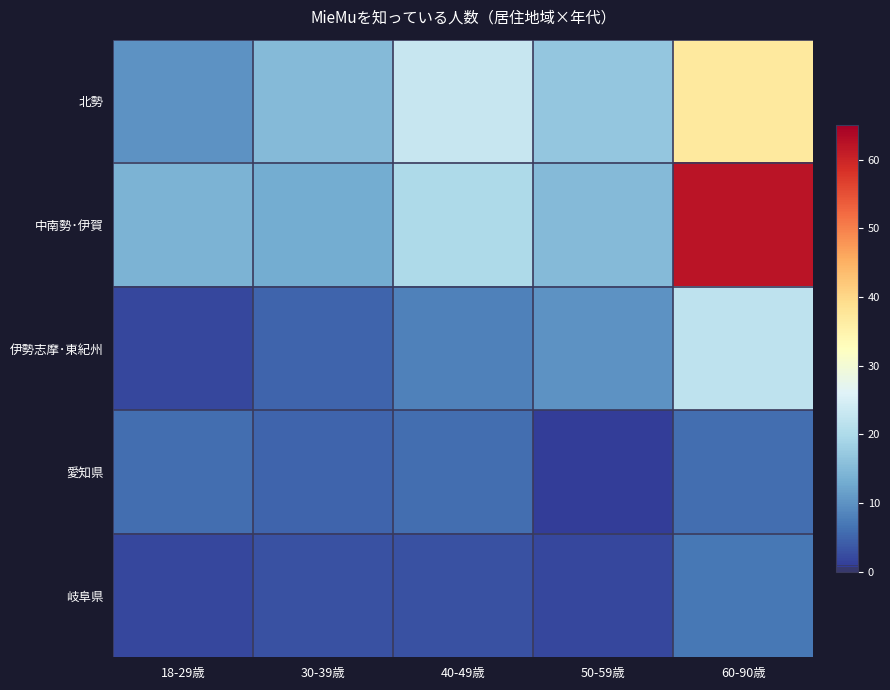

Reading left to right, list all the values displayed in this chart.

北勢: 18-29歳=10	30-39歳=15	40-49歳=23	50-59歳=17	60-90歳=37
中南勢･伊賀: 18-29歳=14	30-39歳=13	40-49歳=20	50-59歳=15	60-90歳=62
伊勢志摩･東紀州: 18-29歳=2	30-39歳=5	40-49歳=8	50-59歳=10	60-90歳=22
愛知県: 18-29歳=6	30-39歳=5	40-49歳=6	50-59歳=1	60-90歳=6
岐阜県: 18-29歳=2	30-39歳=3	40-49歳=3	50-59歳=2	60-90歳=7